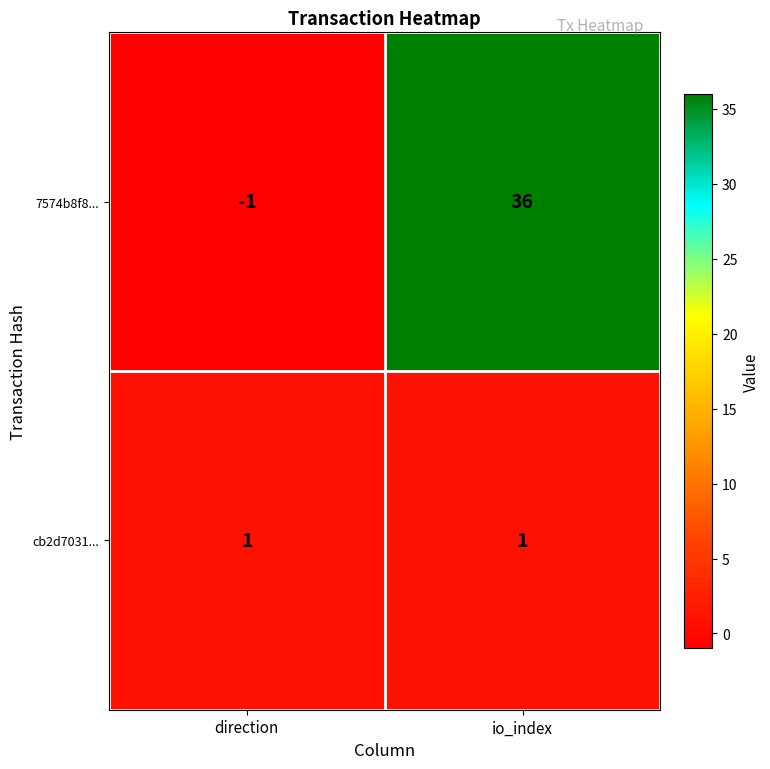

List the series in order of their overall mean, highest first.

7574b8f8..., cb2d7031...